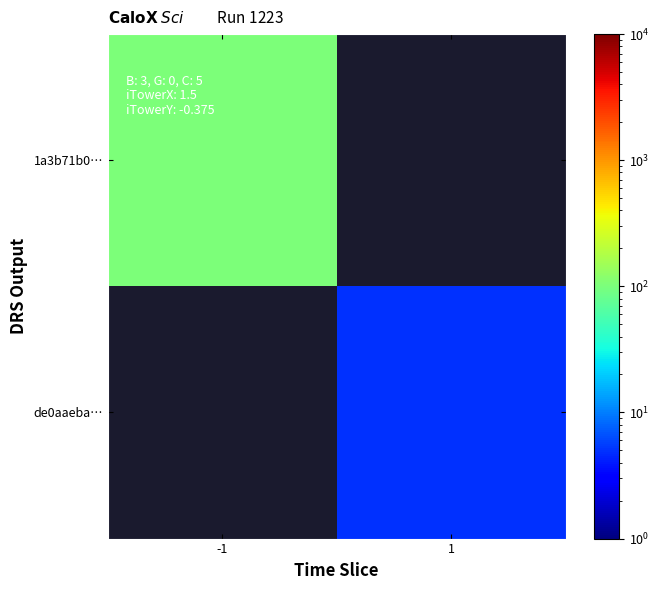

Count the number of data series in this chart.

2